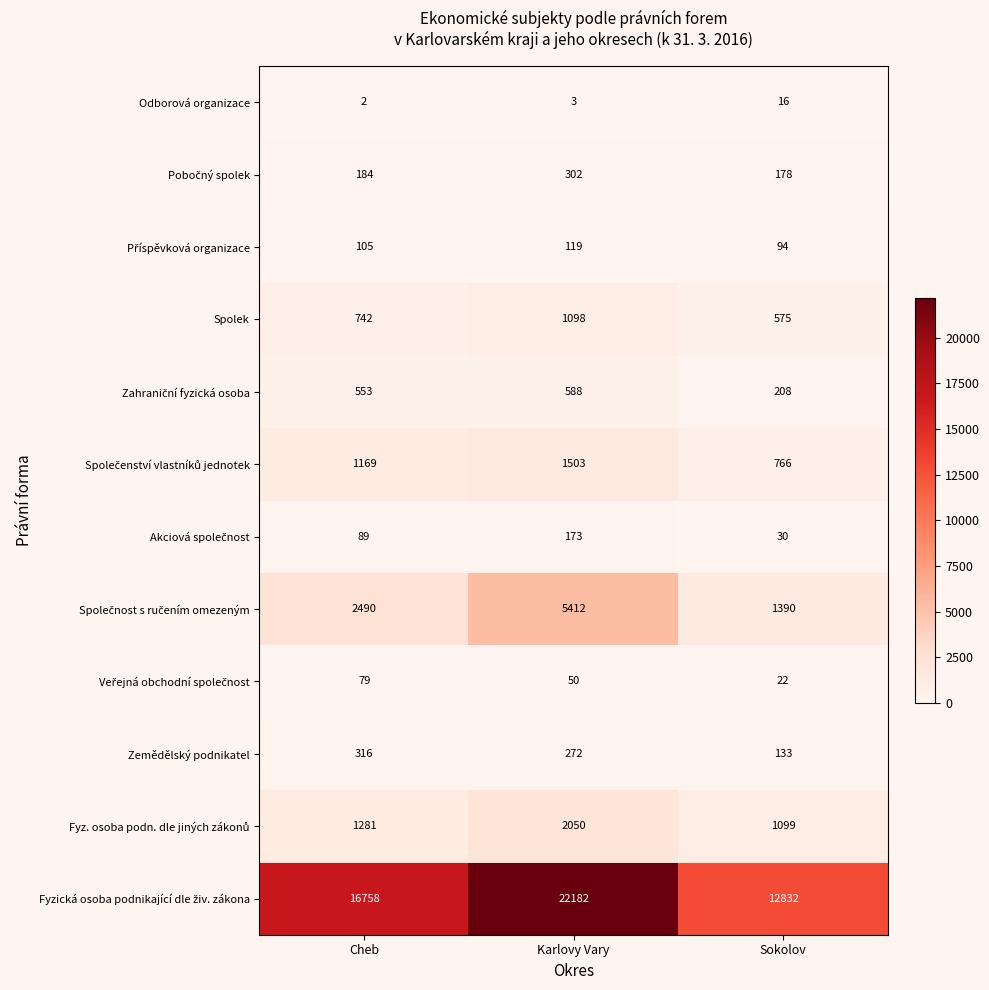

What is the total value across all series at Sokolov?

17343